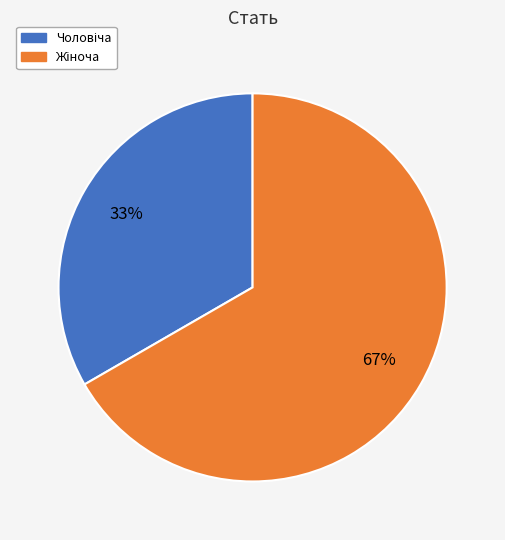

To the nearest percent, what is the average slice percentage?

50%